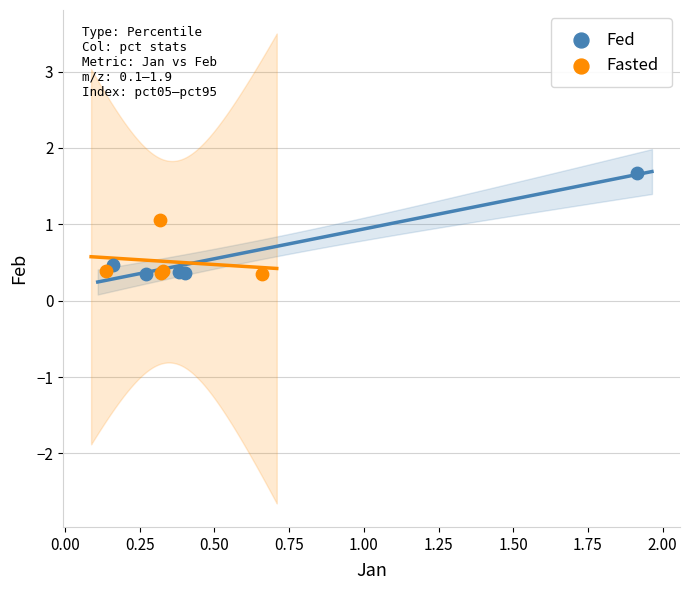

Which series contains the highest Y value?

Fed